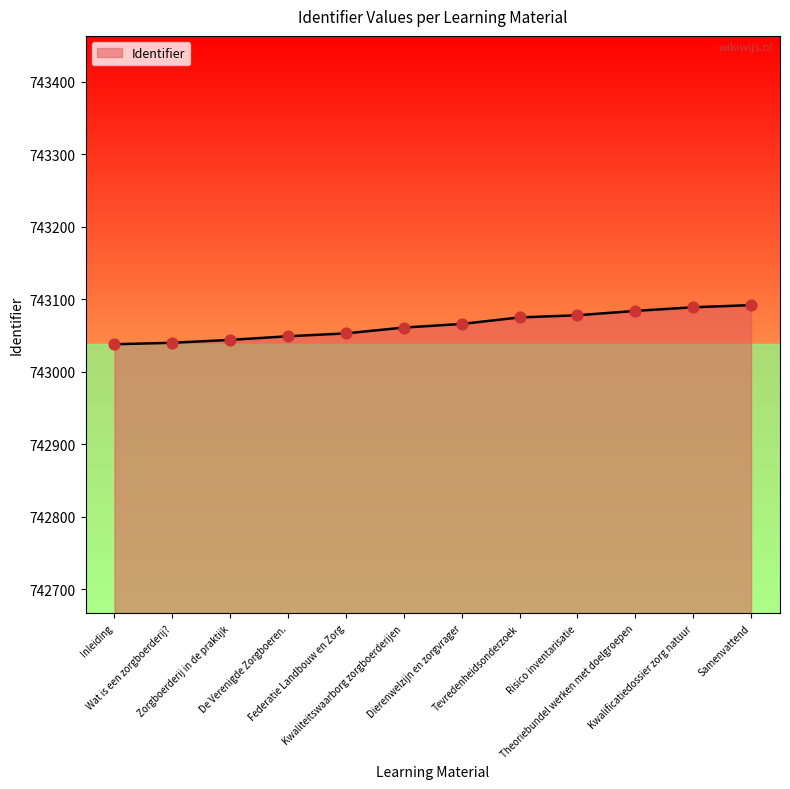

What is the smallest value displayed?

743038